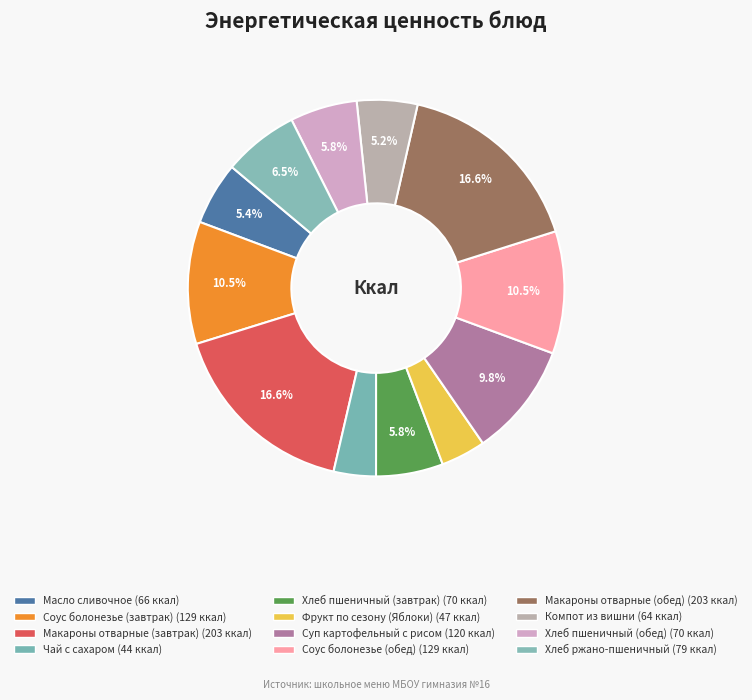

How many slices are in this pie chart?

12